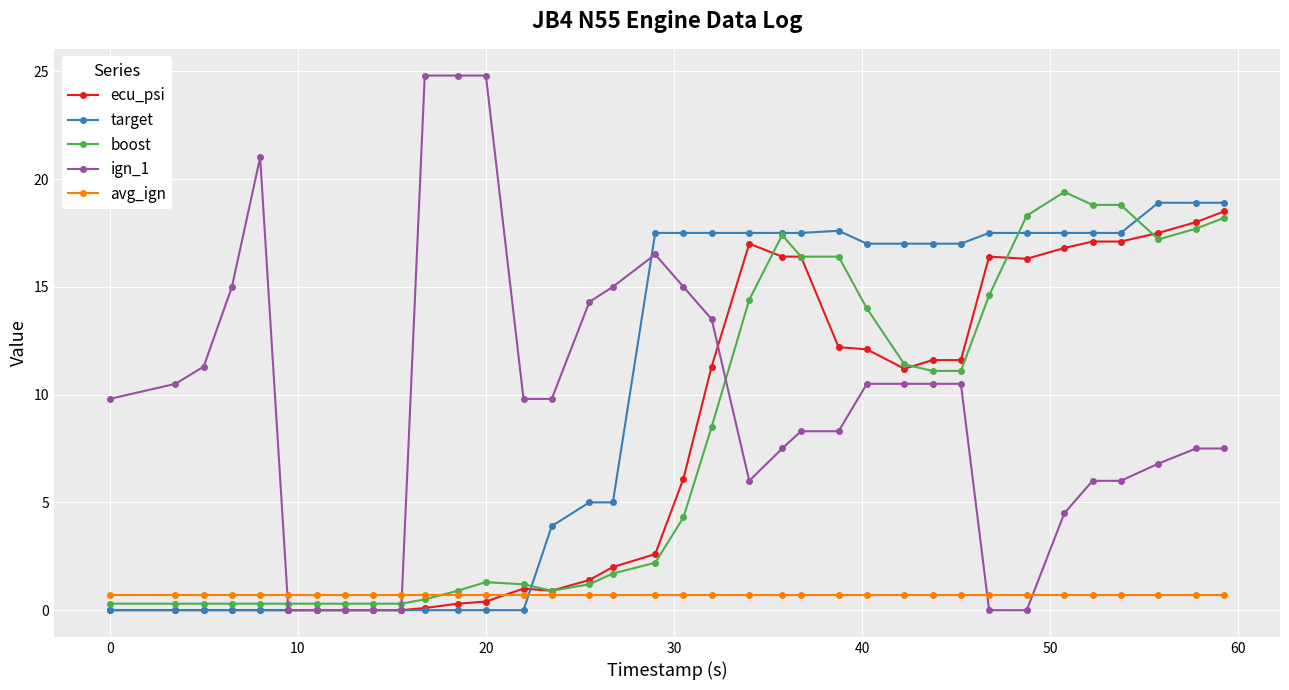

Which series has the widest spread of values?

ign_1